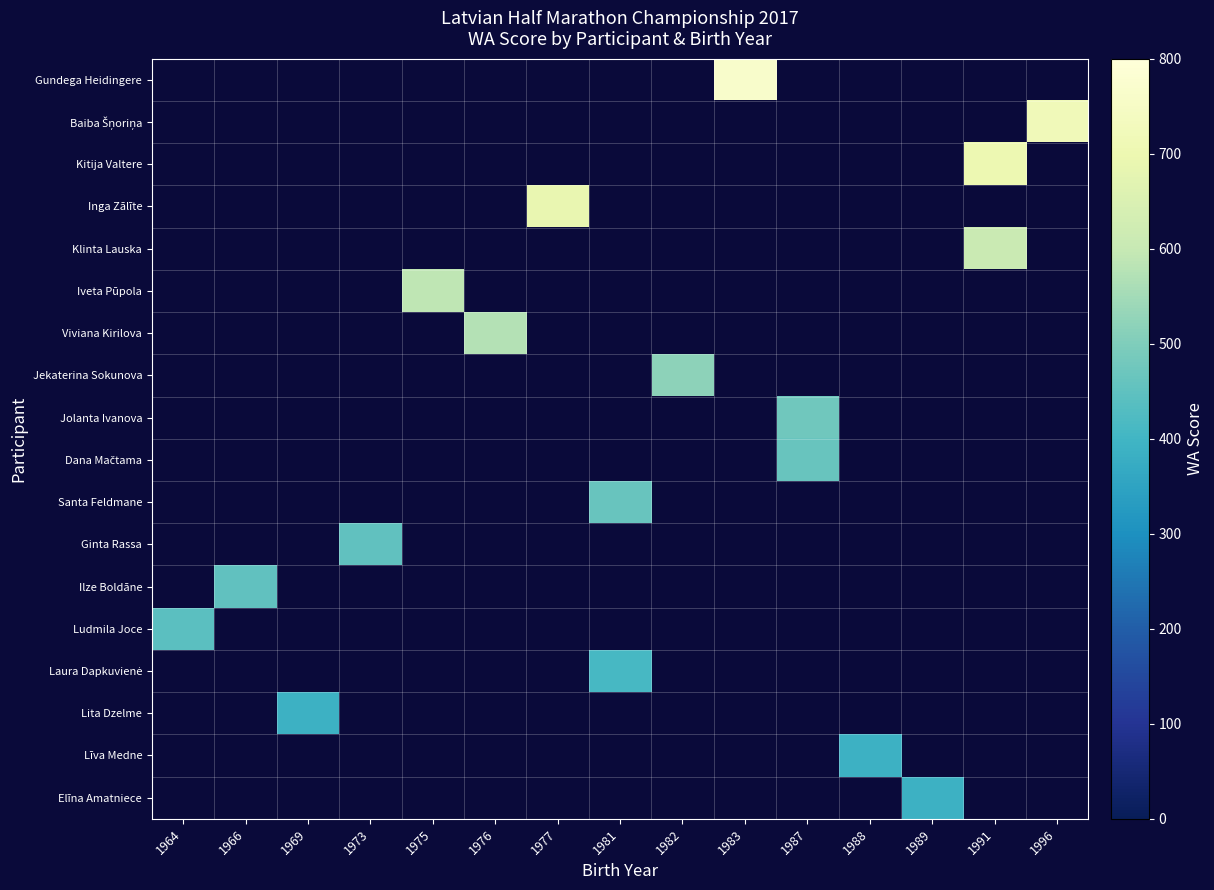

Which label corresponds to the smallest value in the chart?

1969